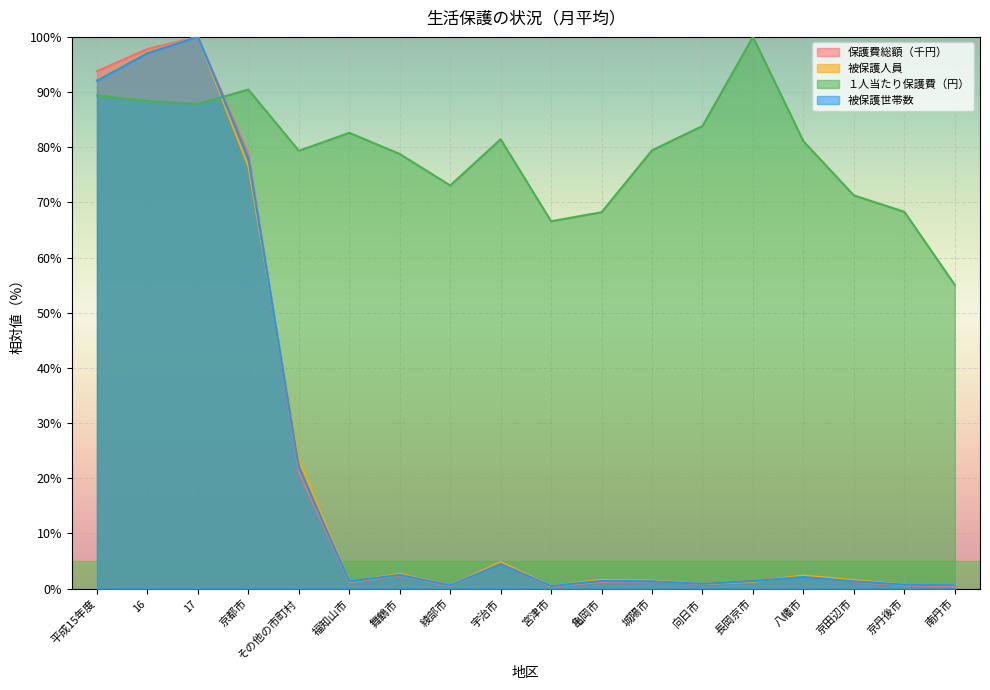

In 被保護世帯数, how many points are higher than both neighbors (excluding endpoints)?

5